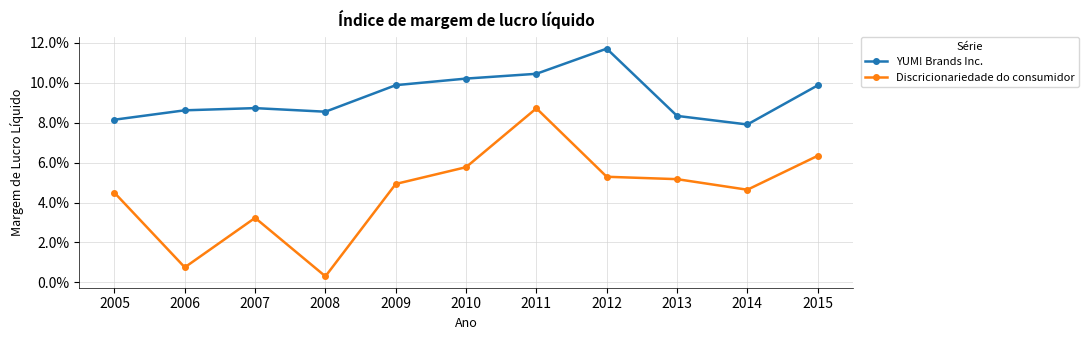

True or false: Discricionariedade do consumidor and YUM! Brands Inc. cross at least once.

False